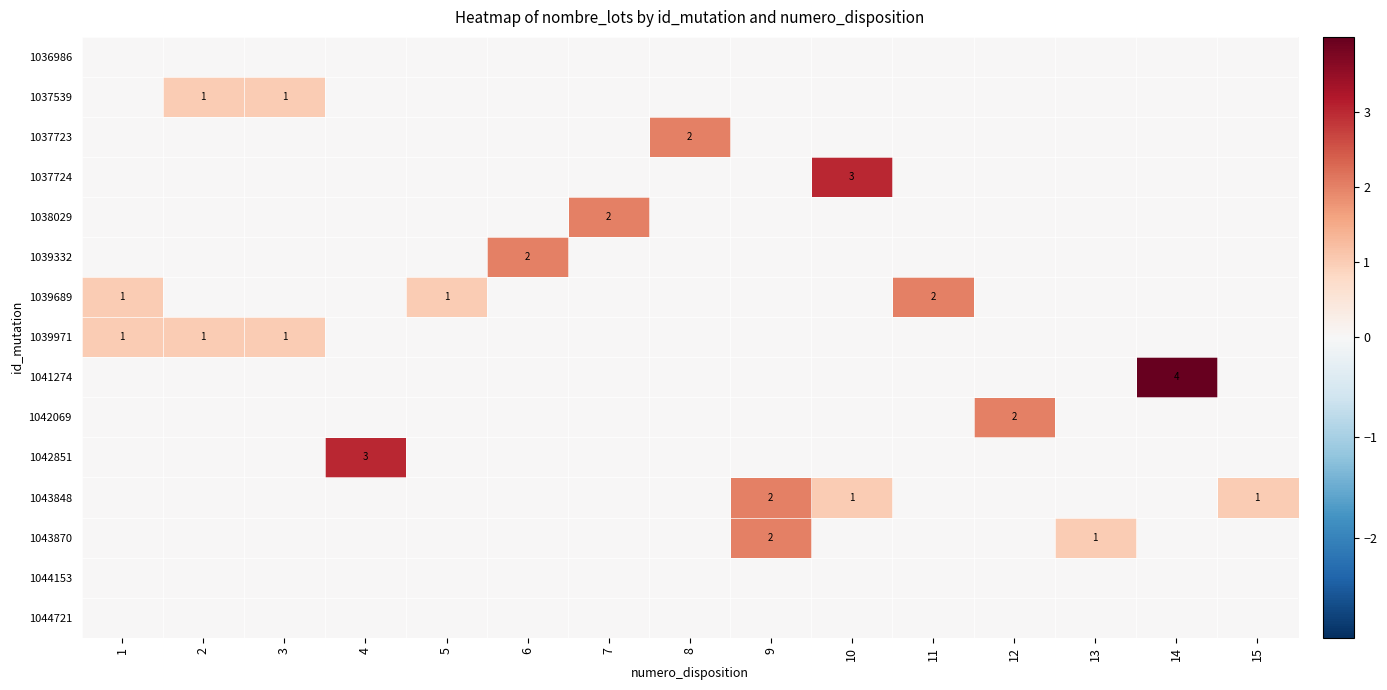

What is the sum of the 1039971 values at 1 and 3?

2